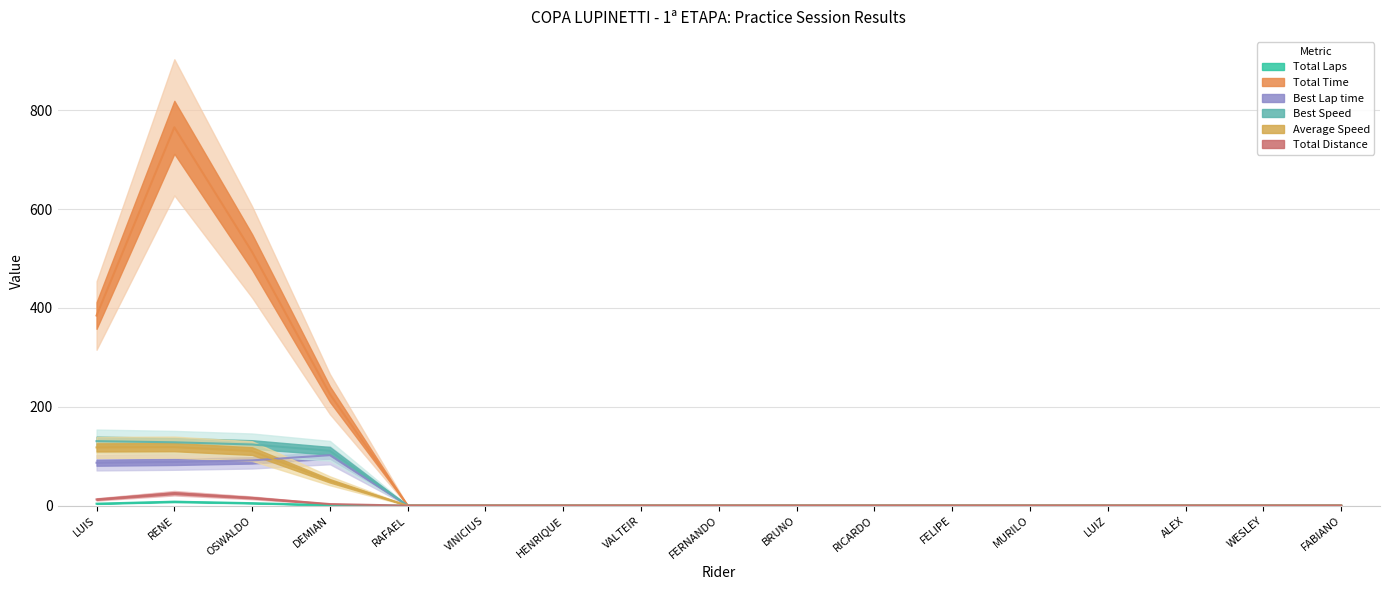

Reading left to right, extract all data points from this chart.

Total Laps: 4.0	8.0	5.0	1.0	0.0	0.0	0.0	0.0	0.0	0.0	0.0	0.0	0.0	0.0	0.0	0.0	0.0
Total Time: 384.6	765.4	513.1	225.5	0.0	0.0	0.0	0.0	0.0	0.0	0.0	0.0	0.0	0.0	0.0	0.0	0.0
Best Lap time: 86.8	88.4	91.5	102.1	0.0	0.0	0.0	0.0	0.0	0.0	0.0	0.0	0.0	0.0	0.0	0.0	0.0
Best Speed: 130.5	128.1	123.7	110.9	0.0	0.0	0.0	0.0	0.0	0.0	0.0	0.0	0.0	0.0	0.0	0.0	0.0
Average Speed: 117.8	118.3	110.3	50.2	0.0	0.0	0.0	0.0	0.0	0.0	0.0	0.0	0.0	0.0	0.0	0.0	0.0
Total Distance: 12.6	25.2	15.7	3.1	0.0	0.0	0.0	0.0	0.0	0.0	0.0	0.0	0.0	0.0	0.0	0.0	0.0